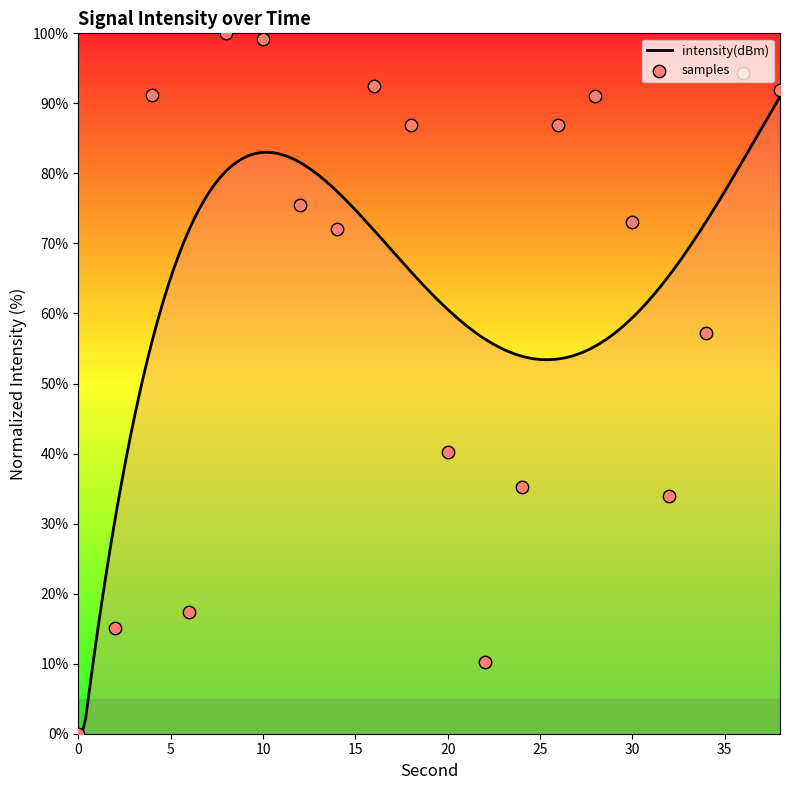

Approximately how many times larger is the value at 22 compared to 12?

0.1